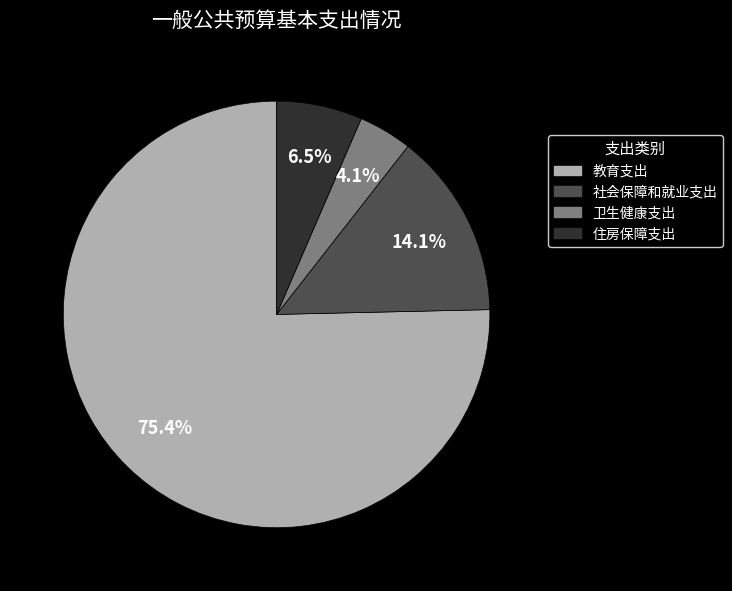

What is the largest slice in the pie chart?

教育支出